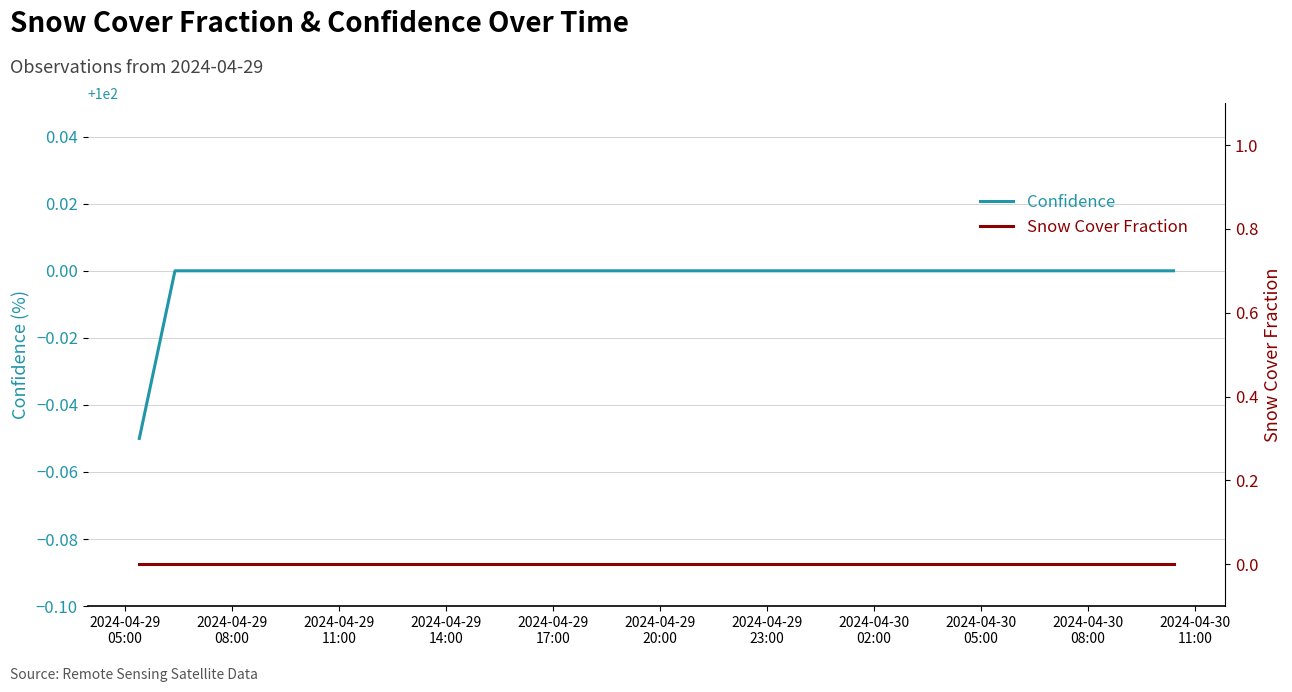

What value does the Confidence series have at 2024-04-29
23:00?

100.0